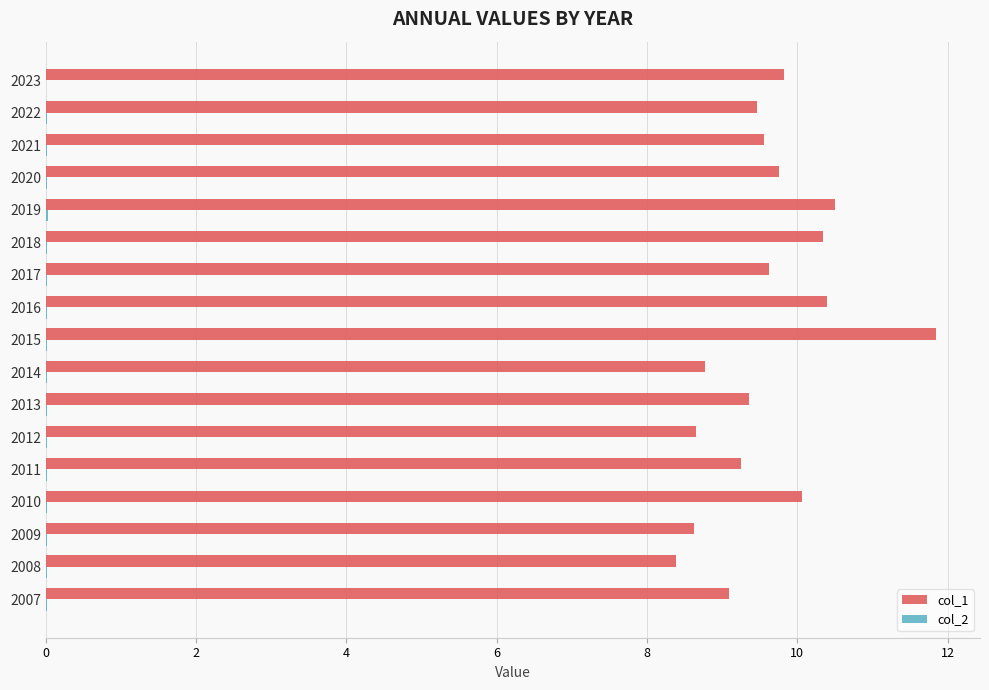

At which category is the sum across all series the highest?

2015